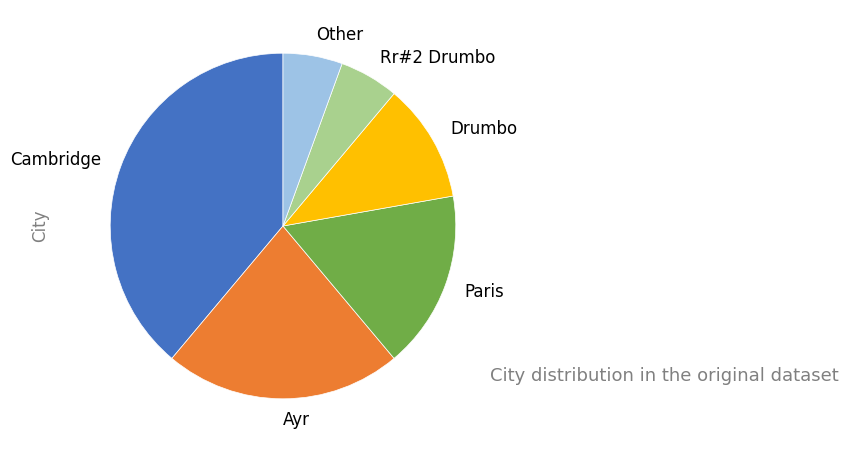

True or false: Paris accounts for 17% of the total.

True